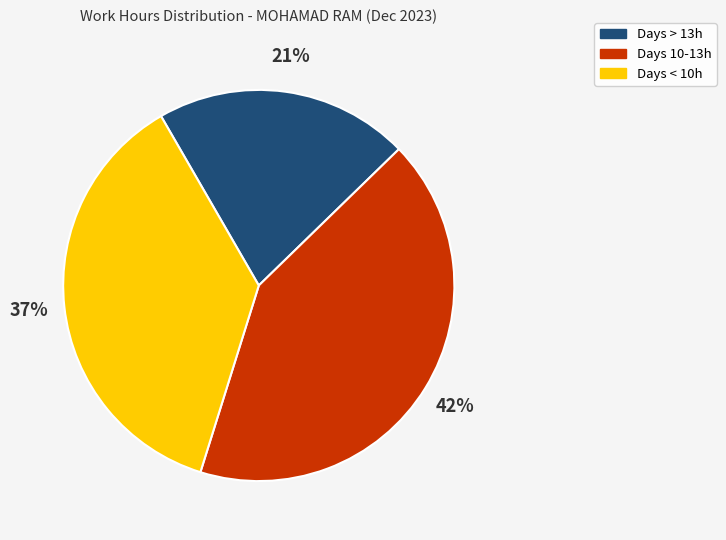

What is the ratio of the value at Days 10-13h to the value at Days < 10h?

1.1